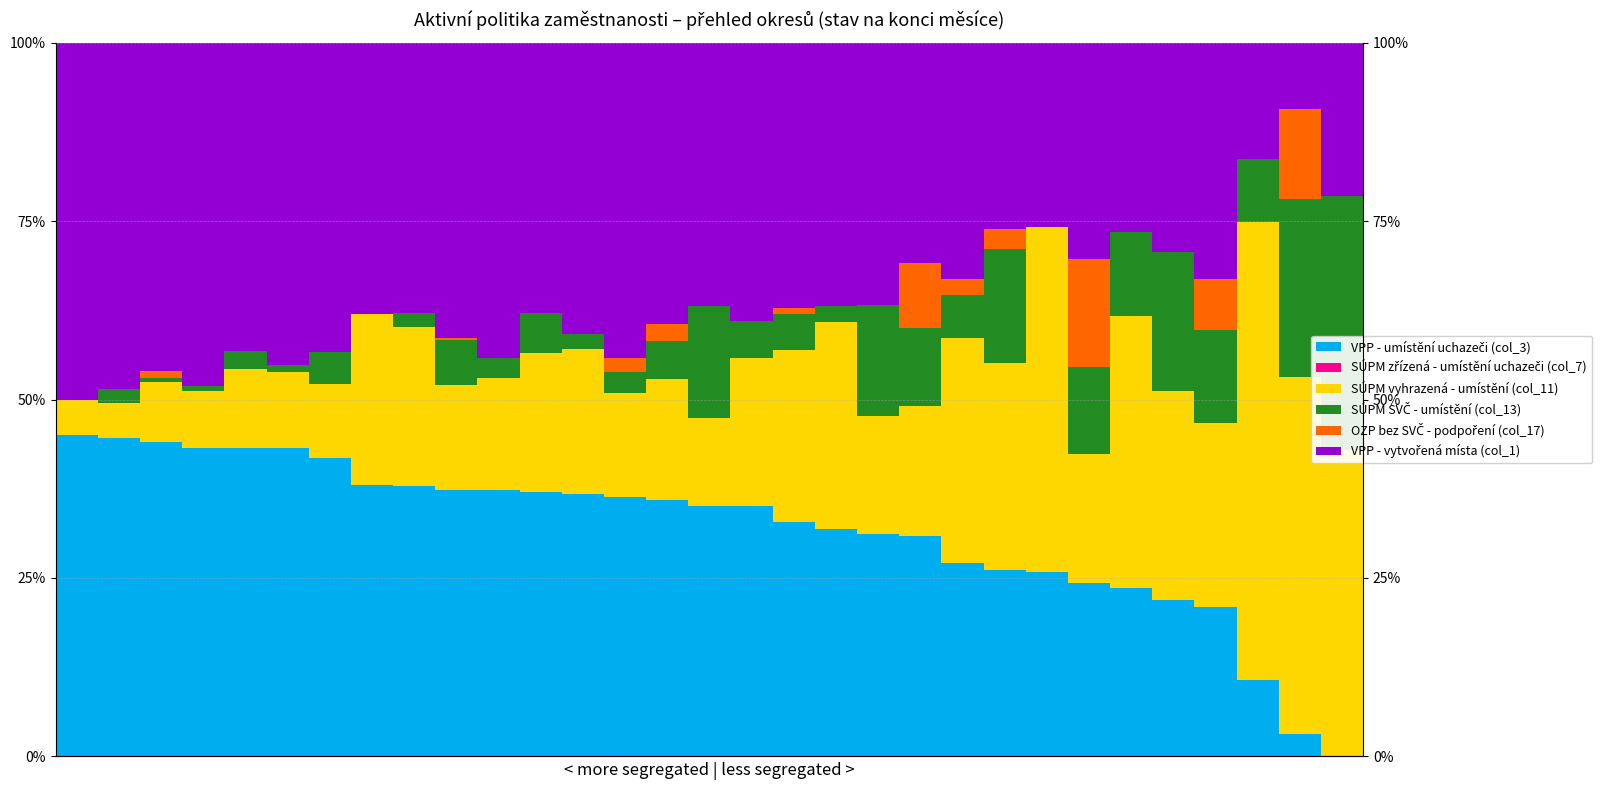

What is the value of the VPP - vytvořená místa (col_1) bar at the 1st from the left?

50.0